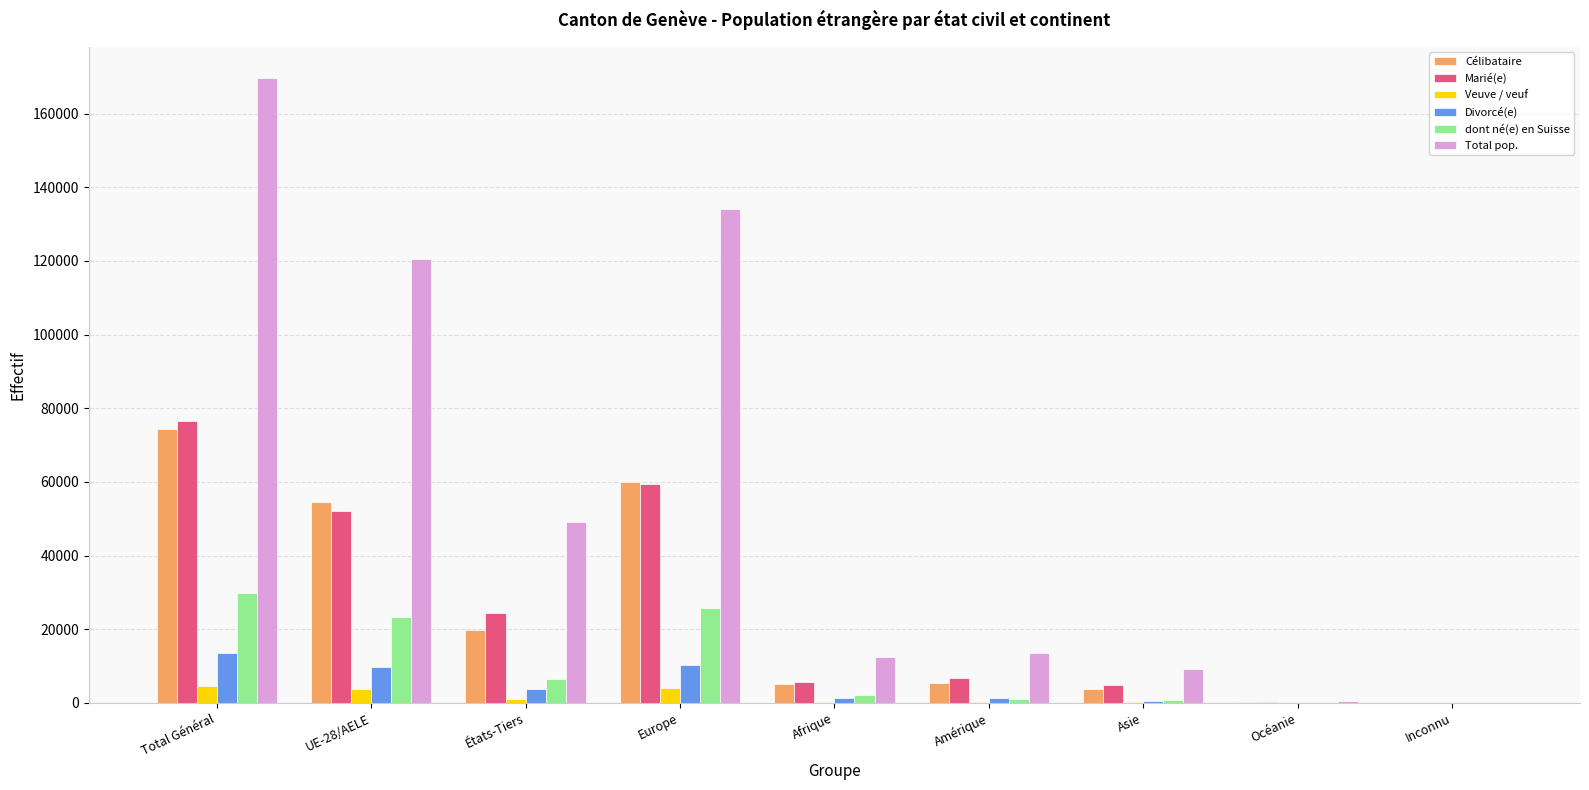

What is the sum of the dont né(e) en Suisse values at Europe and Total Général?

55613